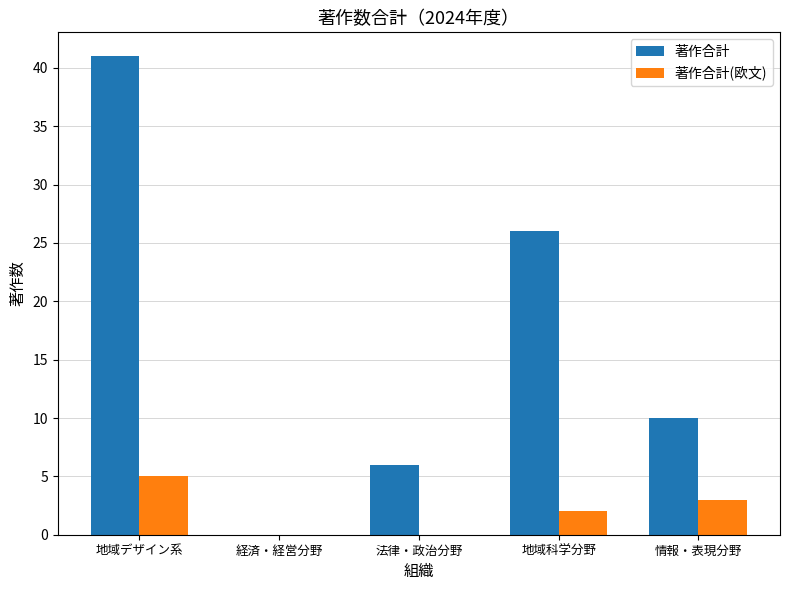

Between 経済・経営分野 and 情報・表現分野, which series saw the biggest shift?

著作合計